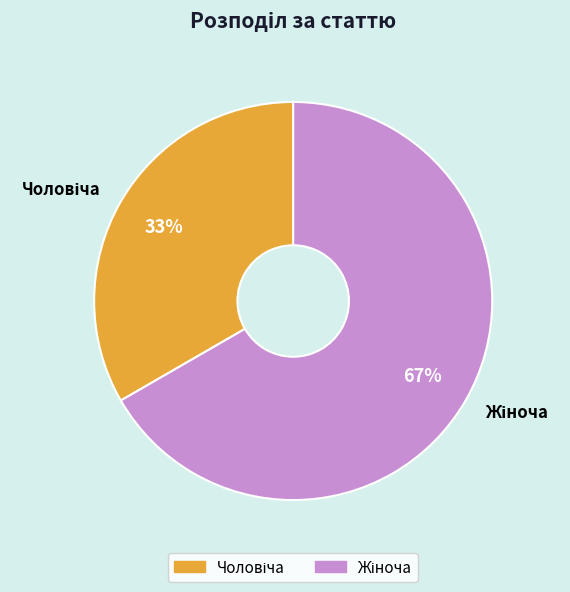

Is there any slice that represents more than half of the pie?

Yes